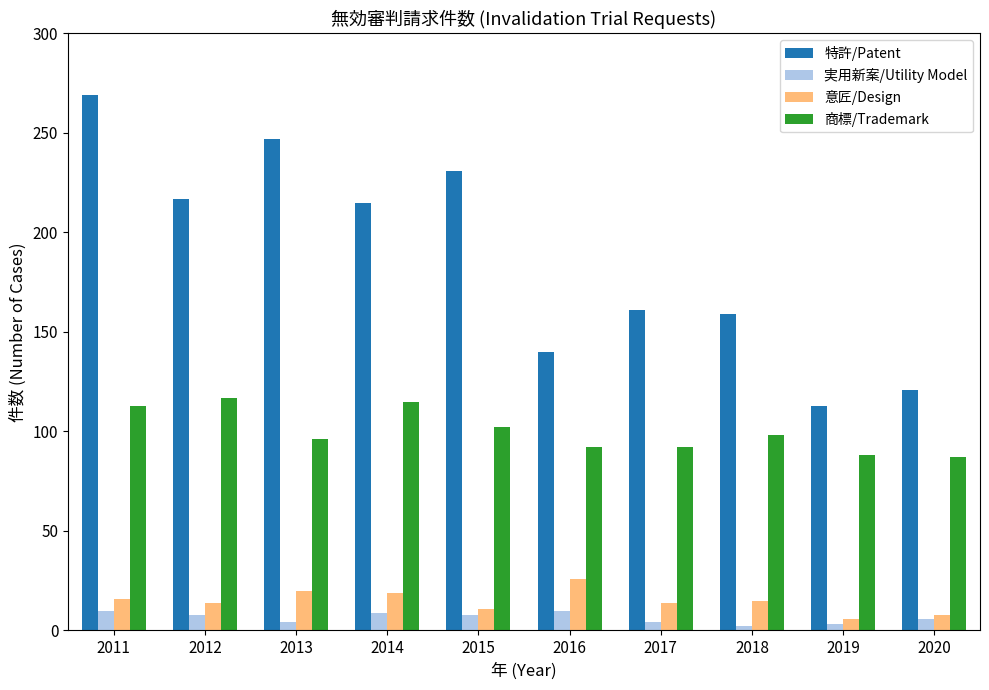

How many bars are there in each group?

4